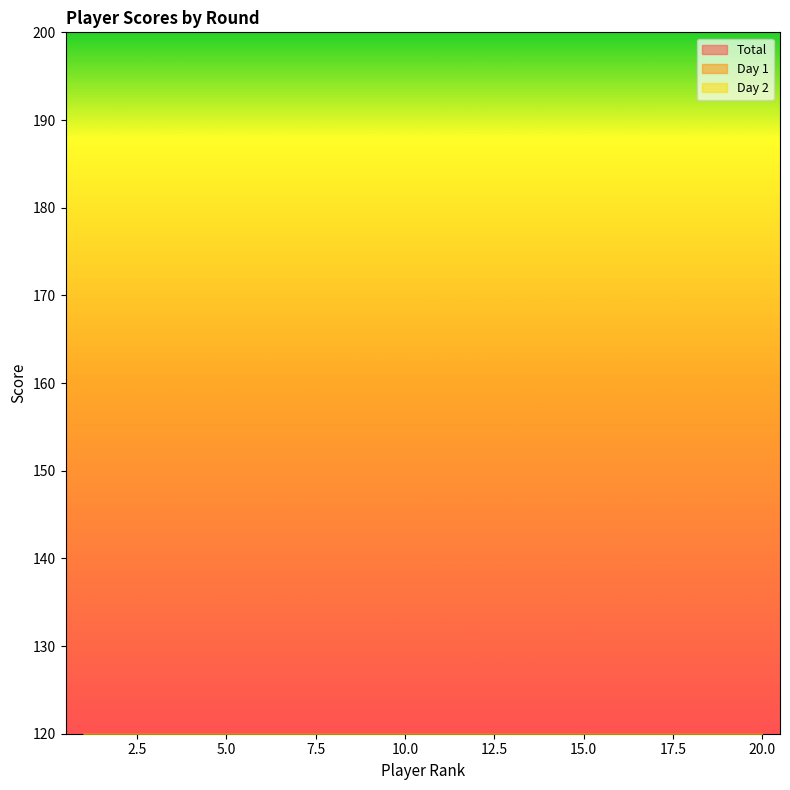

Which series has the largest total across all categories?

Day 1